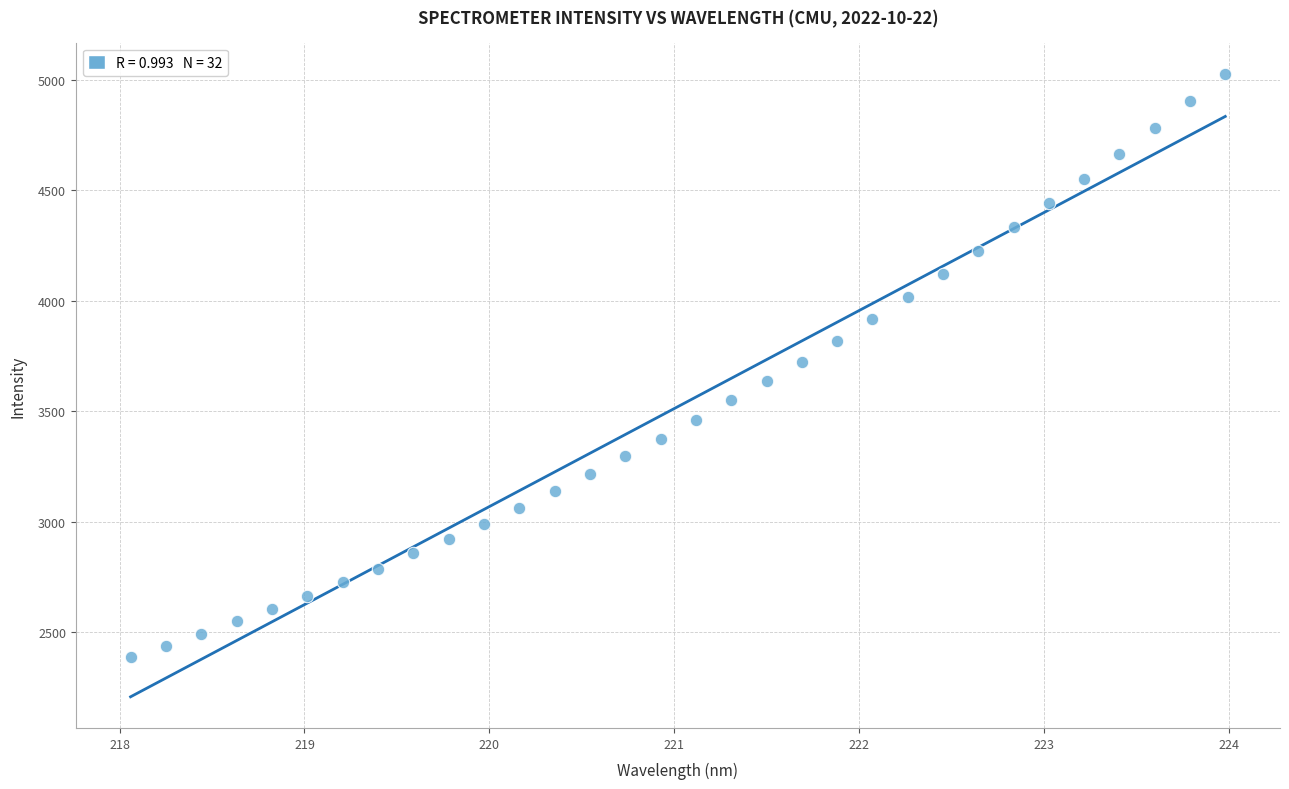

What is the range of Y values (max minus min)?

2638.4